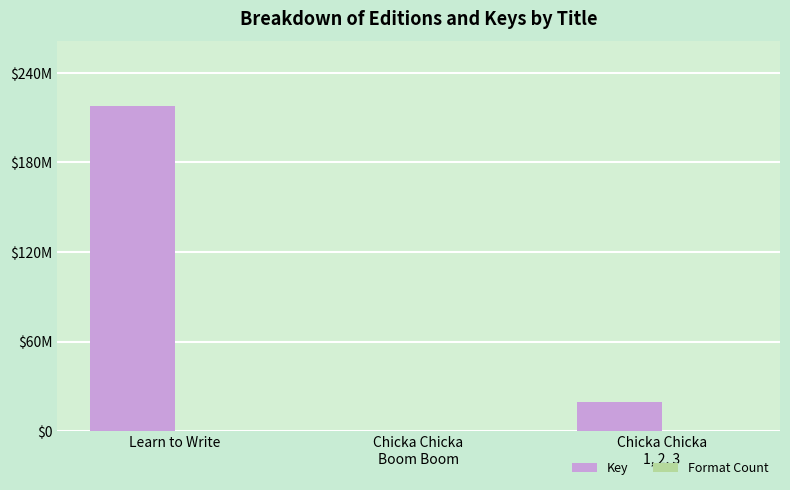

At which label does Key reach its peak?

Learn to Write